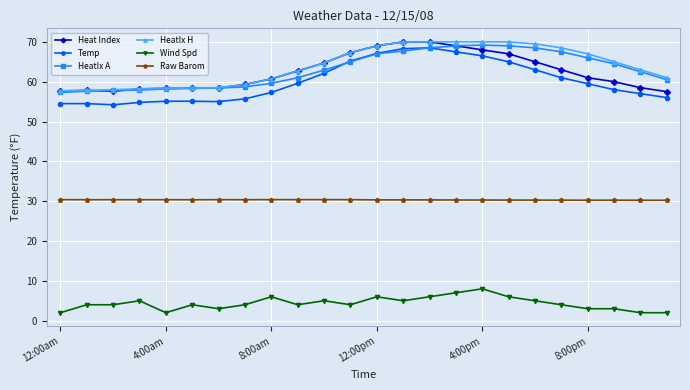

At how many categories does at least one series exceed 51?

24